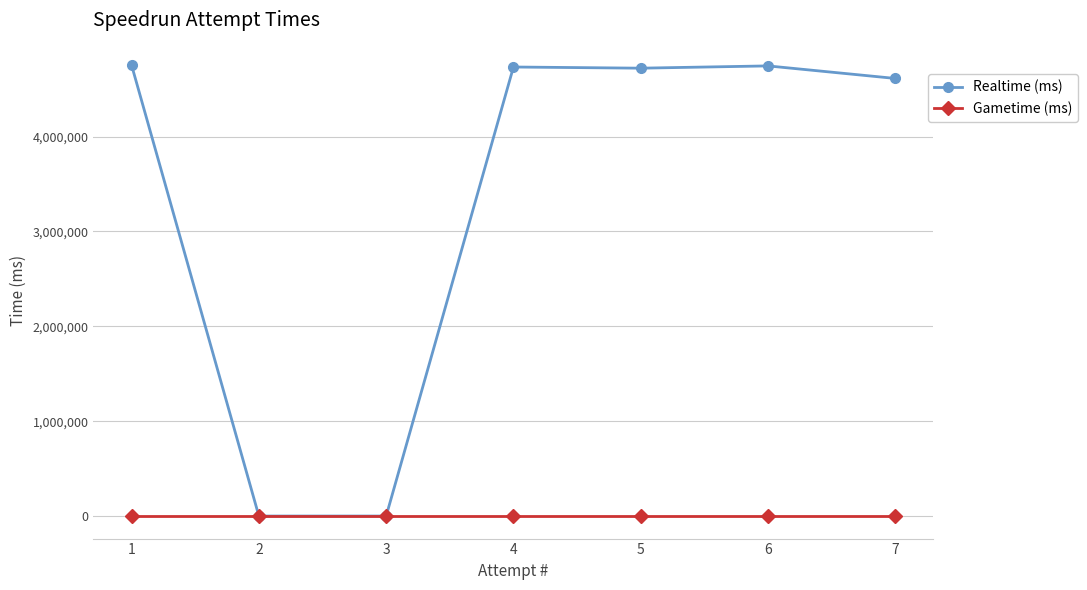

True or false: Realtime (ms) and Gametime (ms) cross at least once.

False